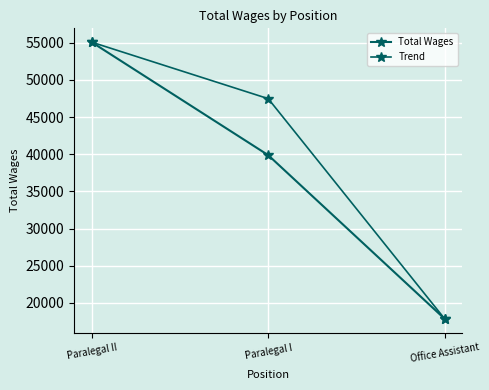

What is the label of the 1st point from the left?

Paralegal II